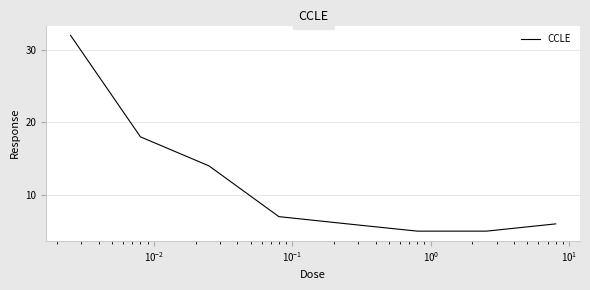

What is the sum of all values?

93